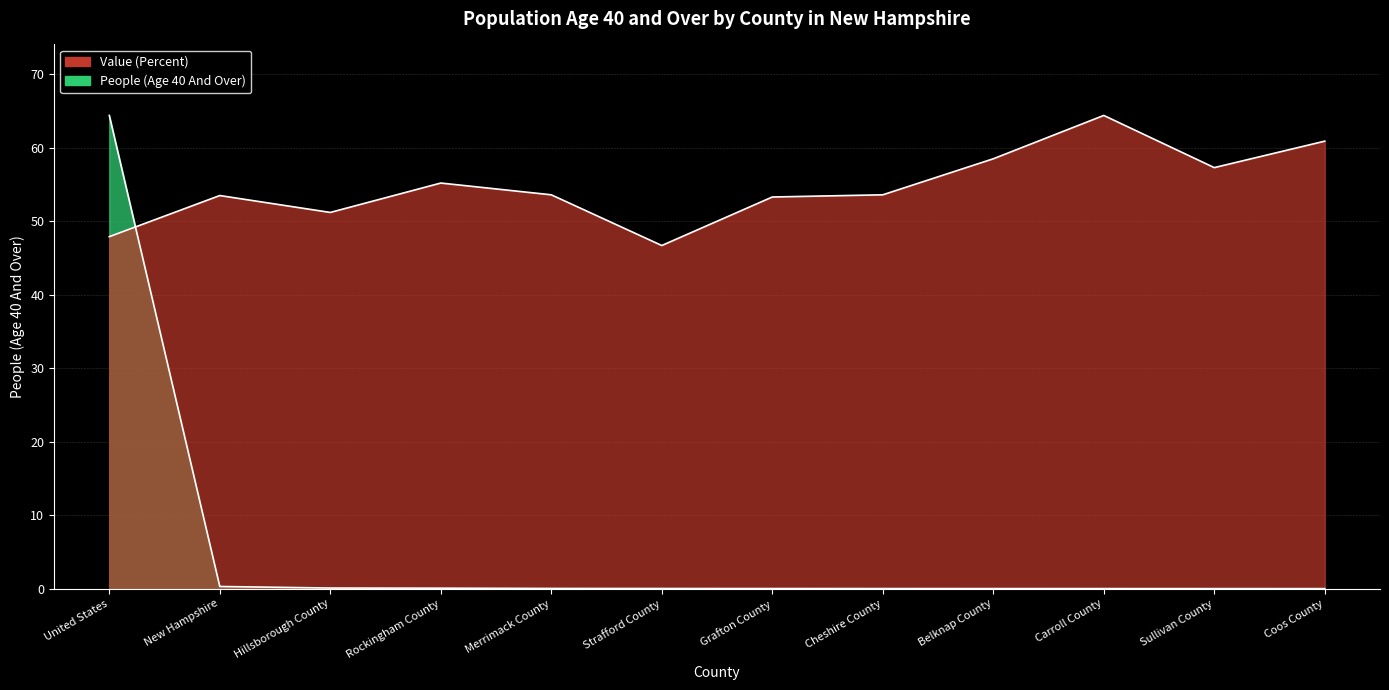

What is the label of the 10th point from the left?

Carroll County